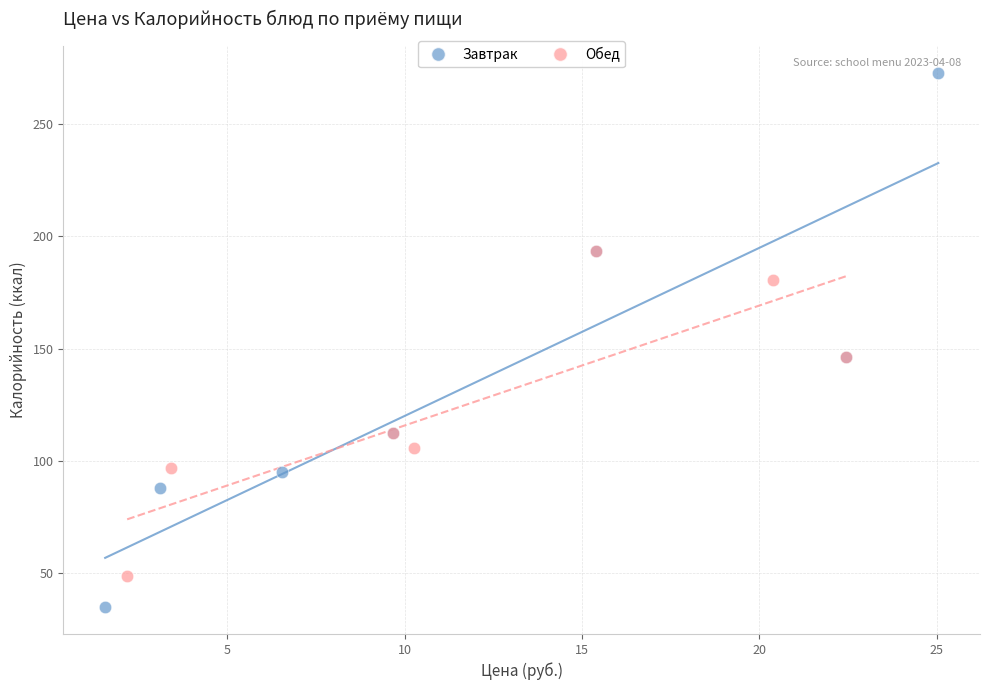

Which series reaches the maximum Y coordinate?

Завтрак